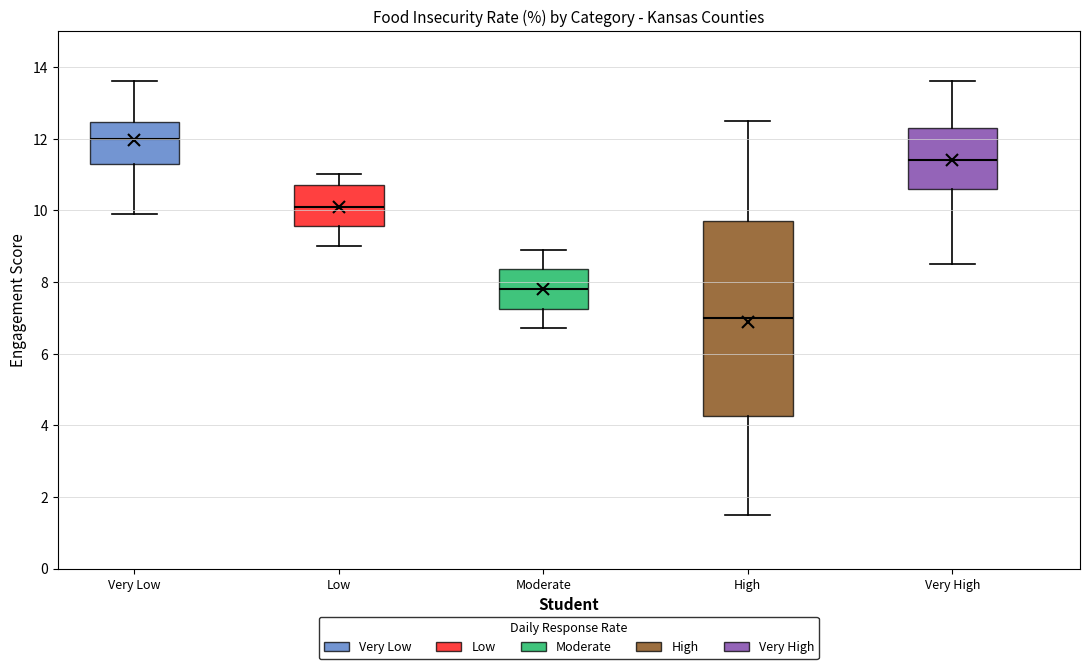

Comparing the boxes themselves (not the whiskers), which one is the tallest?

High